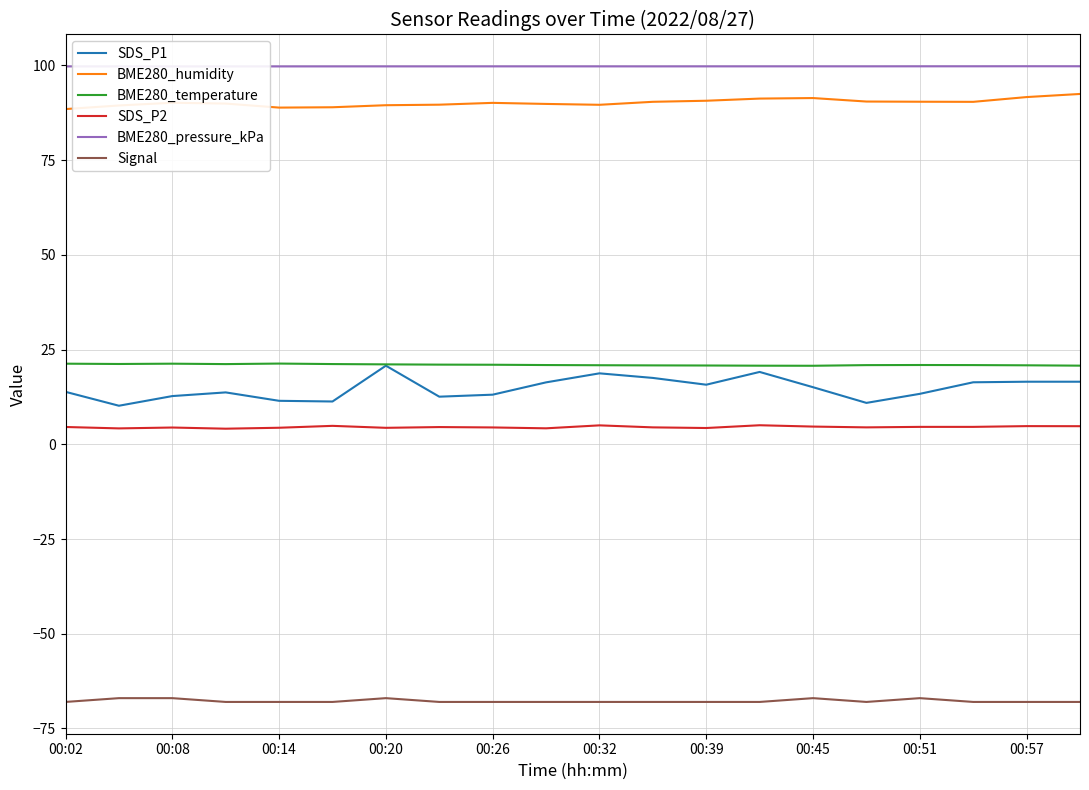

What is the total value across all series at 17?

164.0